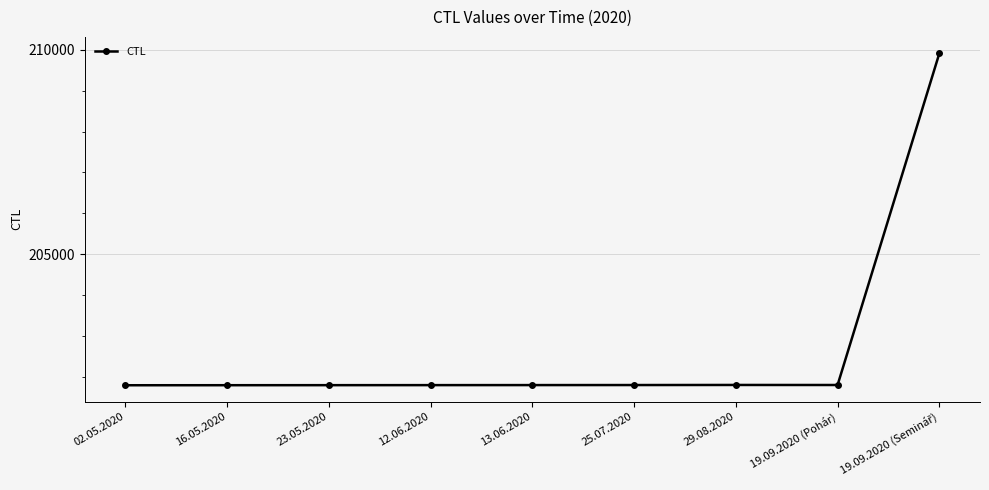

What is the minimum value shown in the chart?

201801